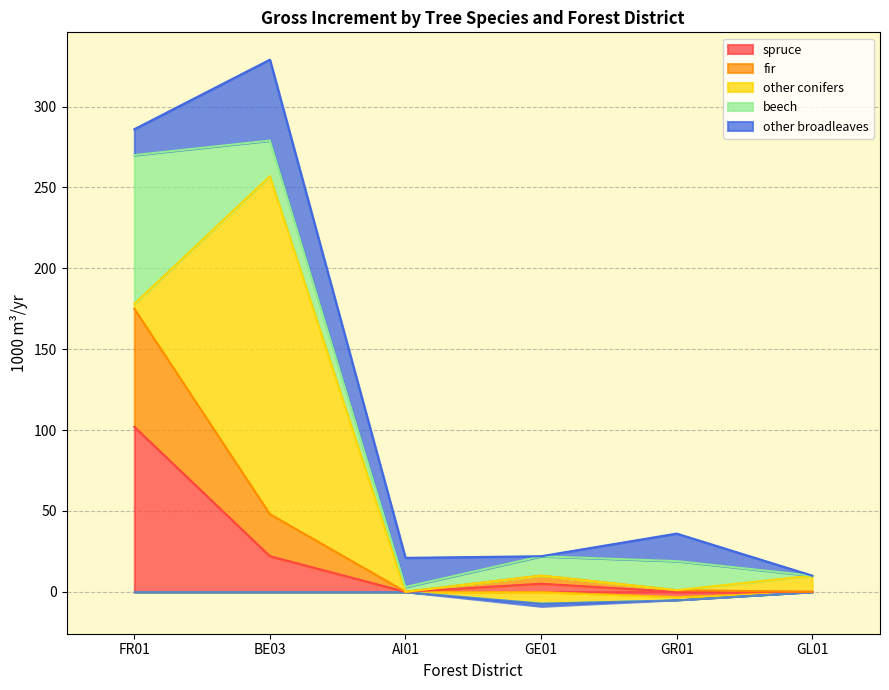

Reading left to right, list all the values displayed in this chart.

spruce: 102	22	0	5	-3	0
fir: 73	26	0	5	1	0
other conifers: 3	209	0	-7	-2	10
beech: 92	22	3	12	18	0
other broadleaves: 16	50	18	-2	17	0